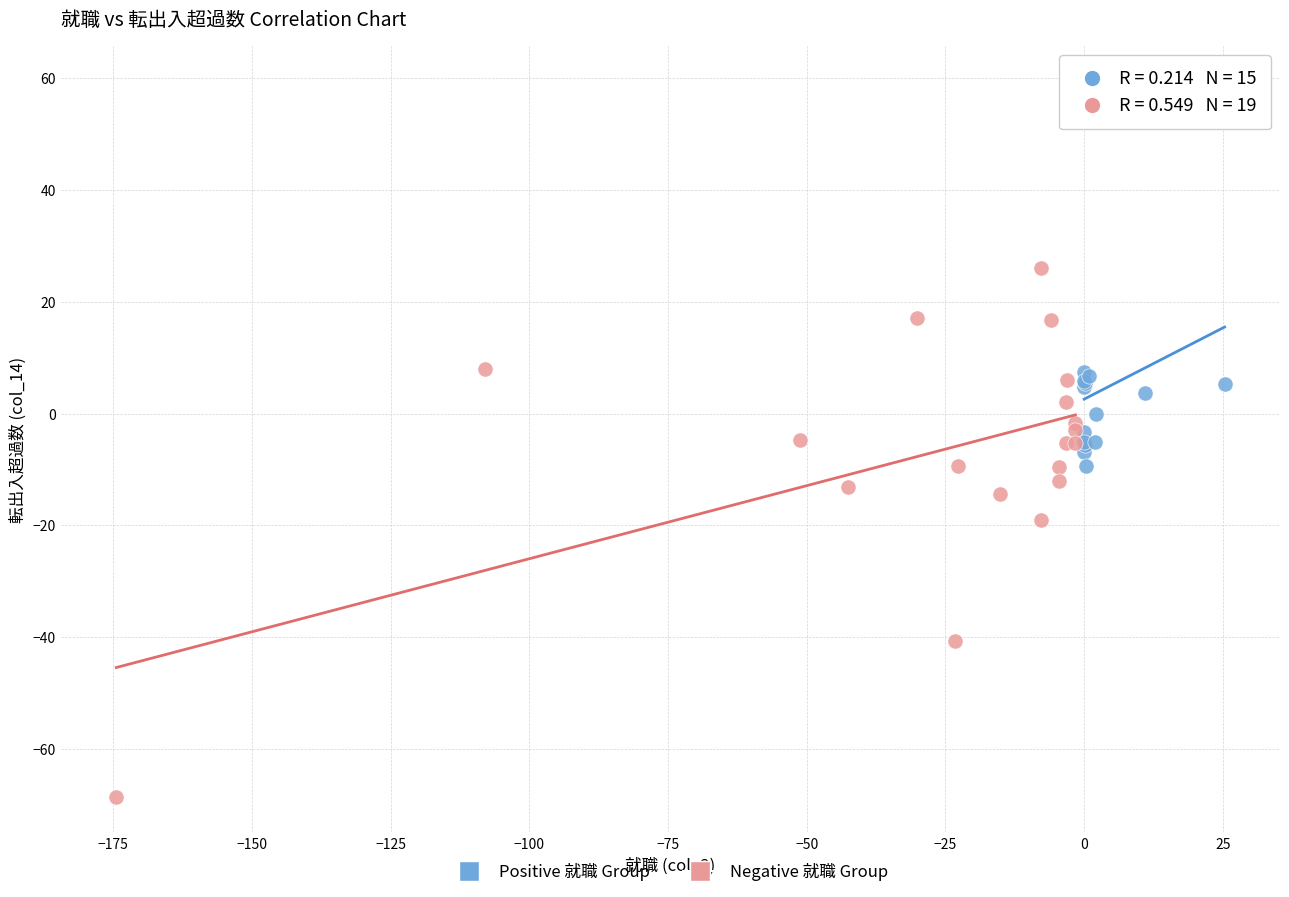

Which series has the largest Y range (max minus min)?

Negative 就職 Group